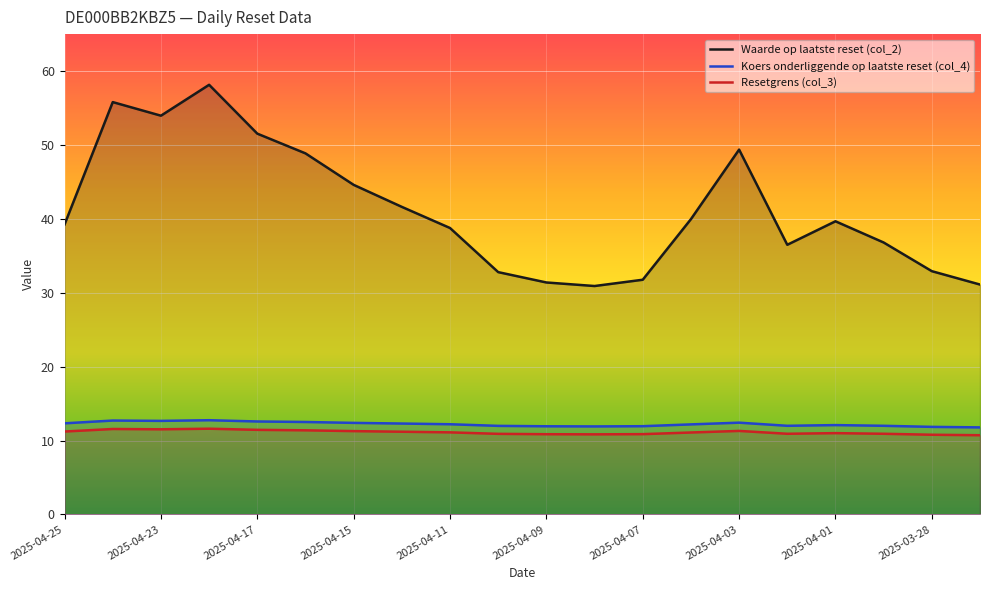

Between 2025-04-07 and 2025-04-01, which series saw the biggest shift?

Waarde op laatste reset (col_2)